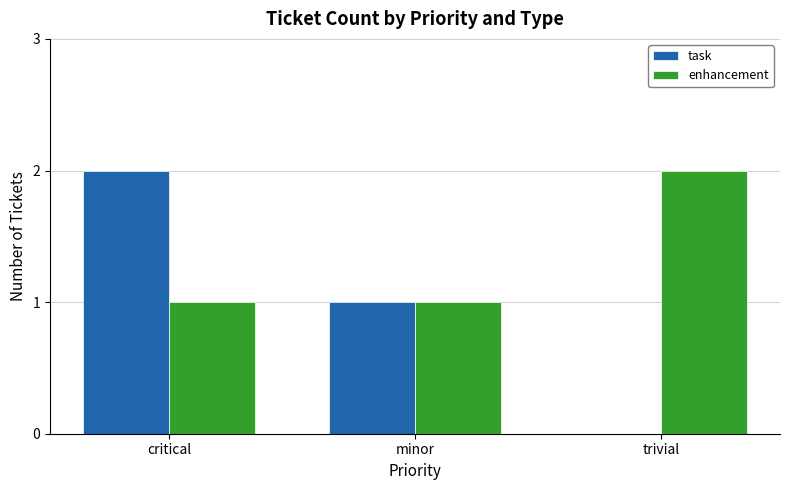

Does the chart contain stacked bars?

No